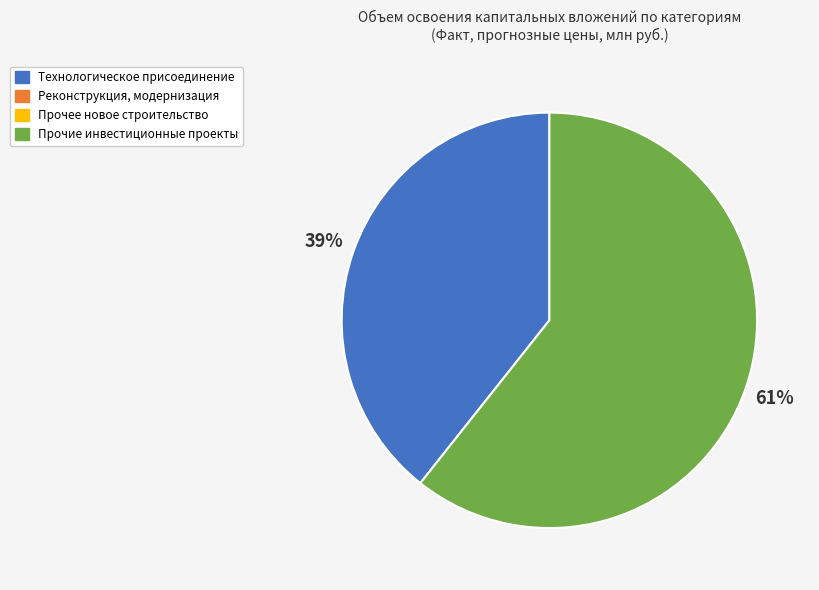

To the nearest percent, what is the average slice percentage?

50%